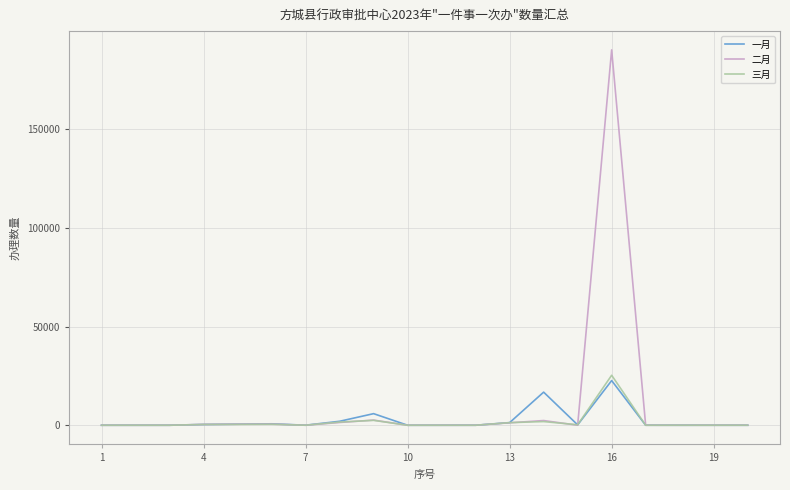

How many lines are shown in the chart?

3